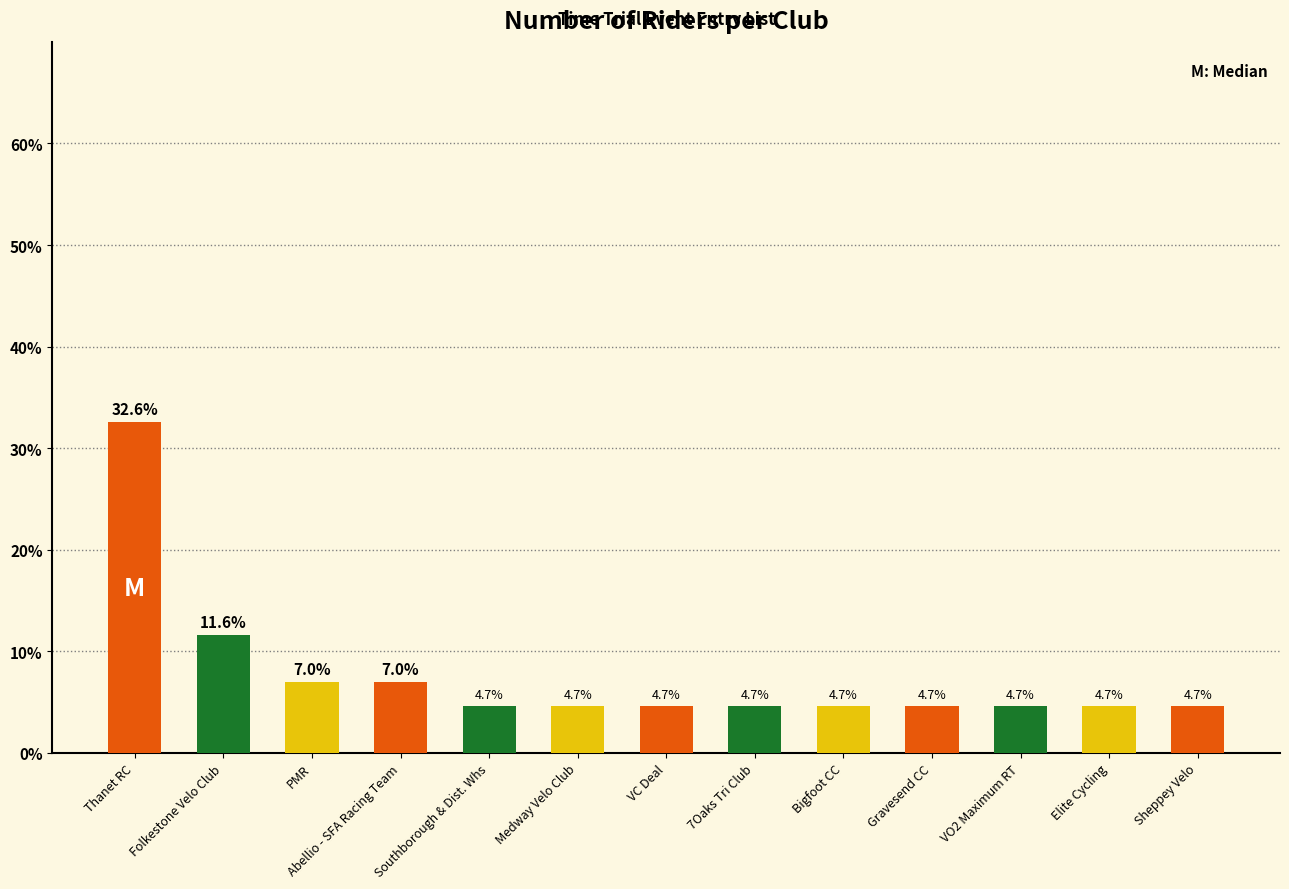

What is the greatest value displayed?

32.6